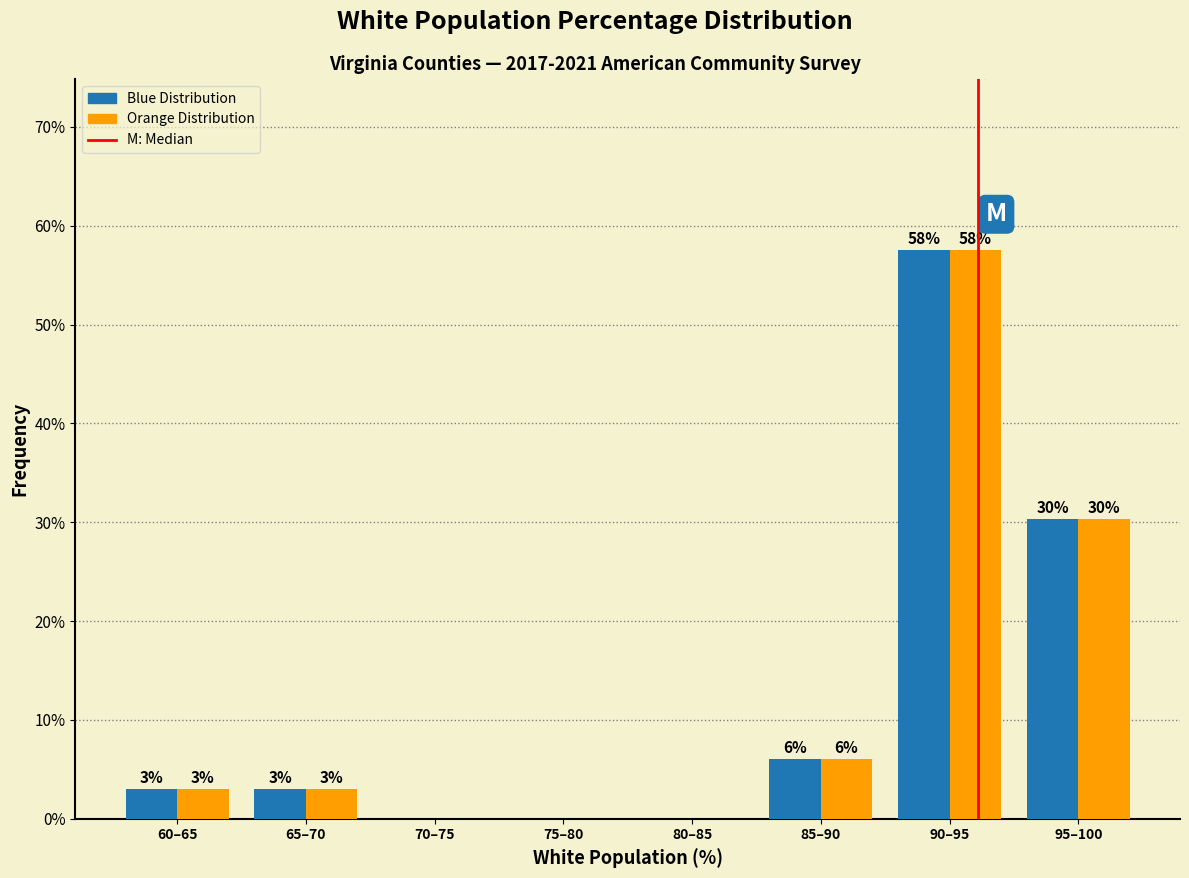

Are the bars grouped side by side (vs. stacked)?

Yes